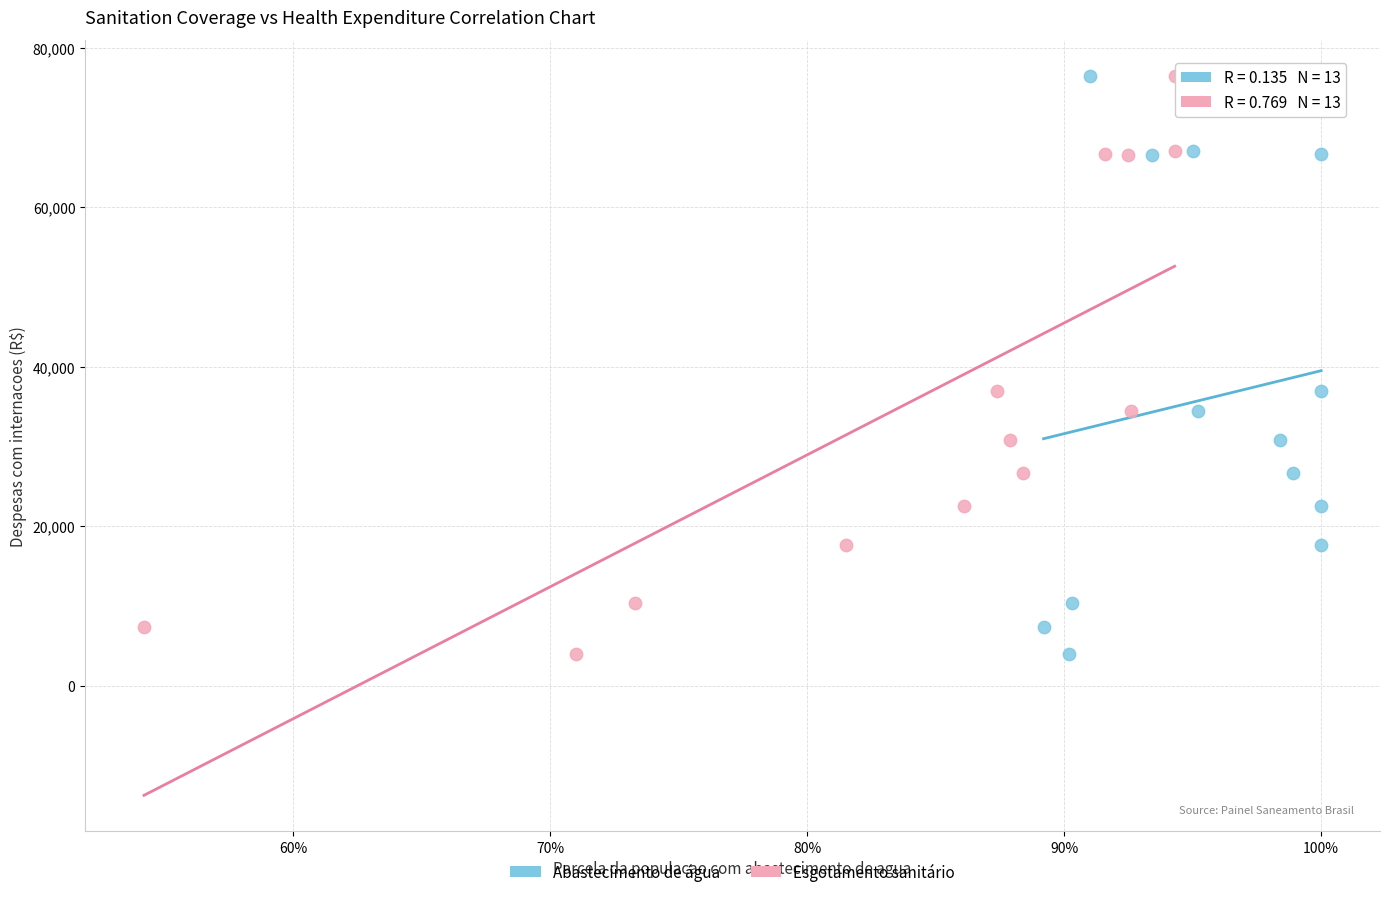

What are all the series names shown in the legend?

Abastecimento de água, Esgotamento sanitário